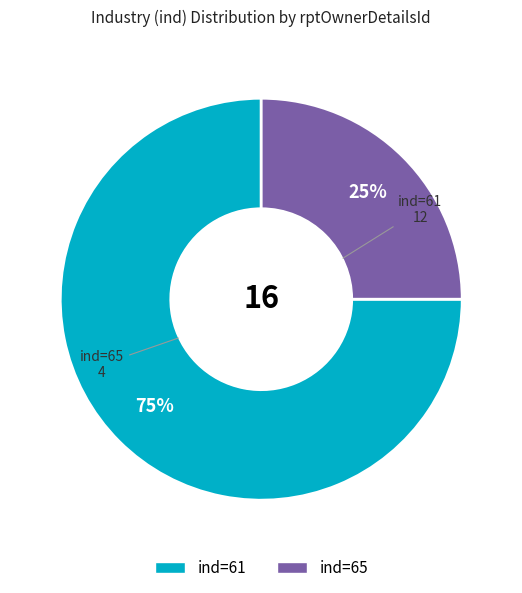

To the nearest percent, what is the difference between the largest and smallest slice percentages?

50%